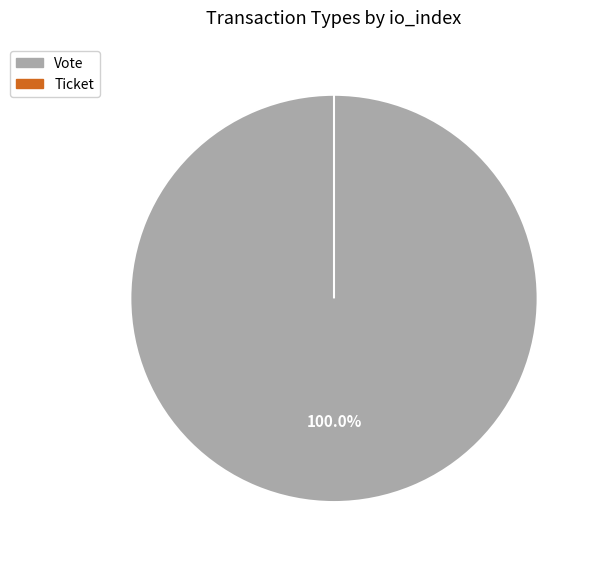

To the nearest percent, what is the difference between the largest and smallest slice percentages?

100%